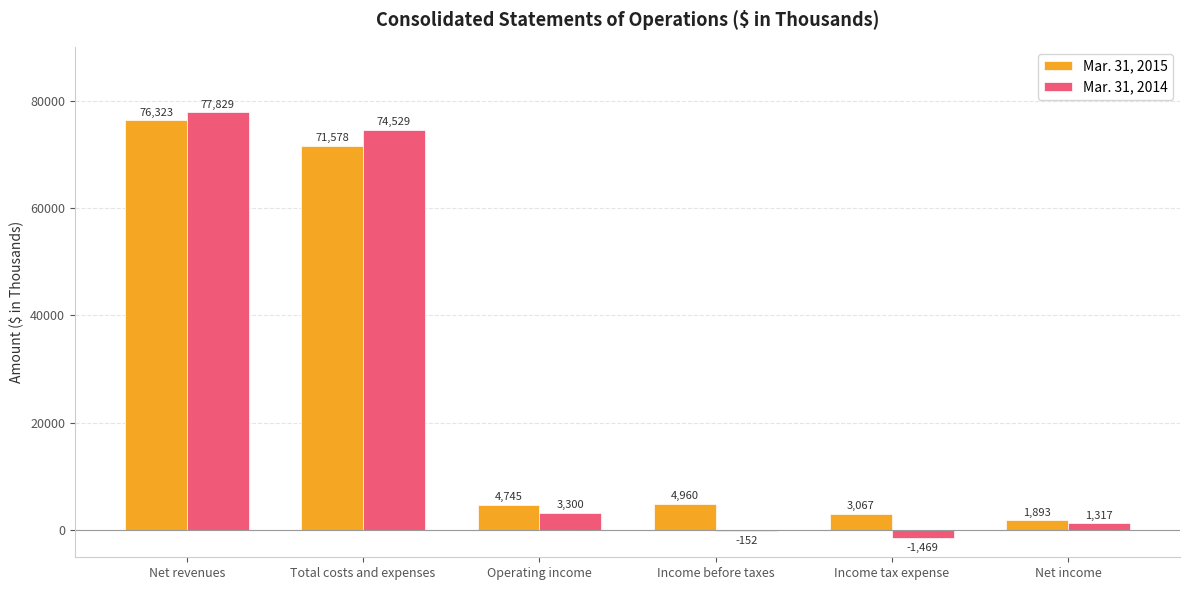

The value of Mar. 31, 2014 at Net income is 1317. True or false?

True